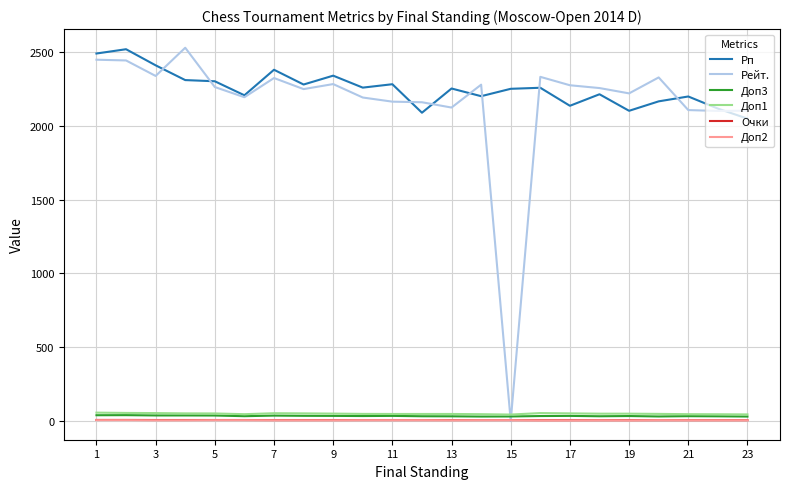

What is the greatest value displayed?

2528.0